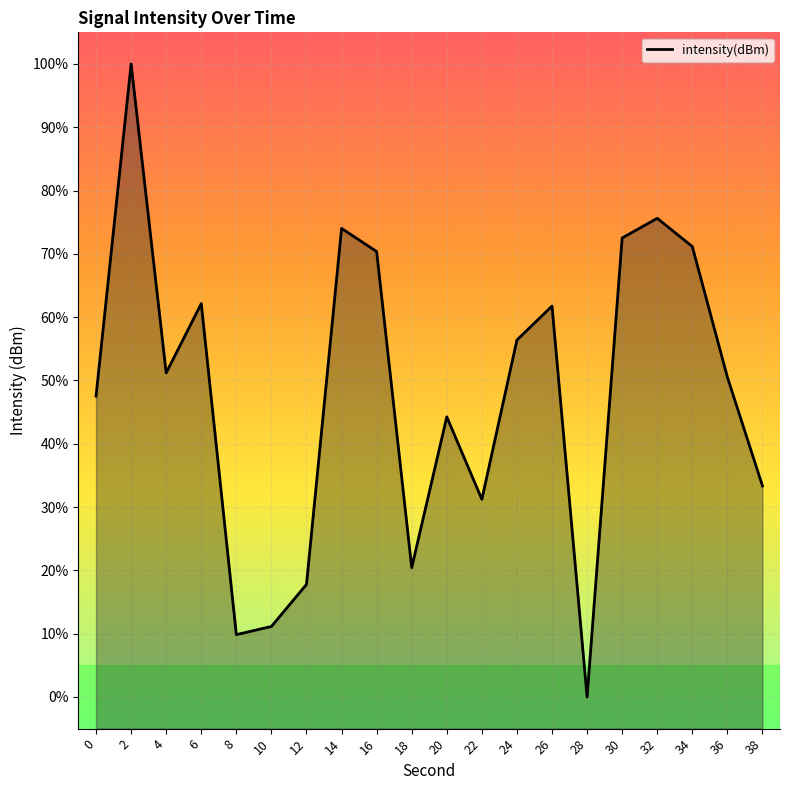

Count the number of values greater than 51.

10